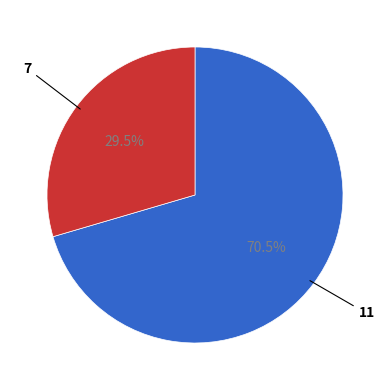

The 11 slice represents 61% of the pie. True or false?

False